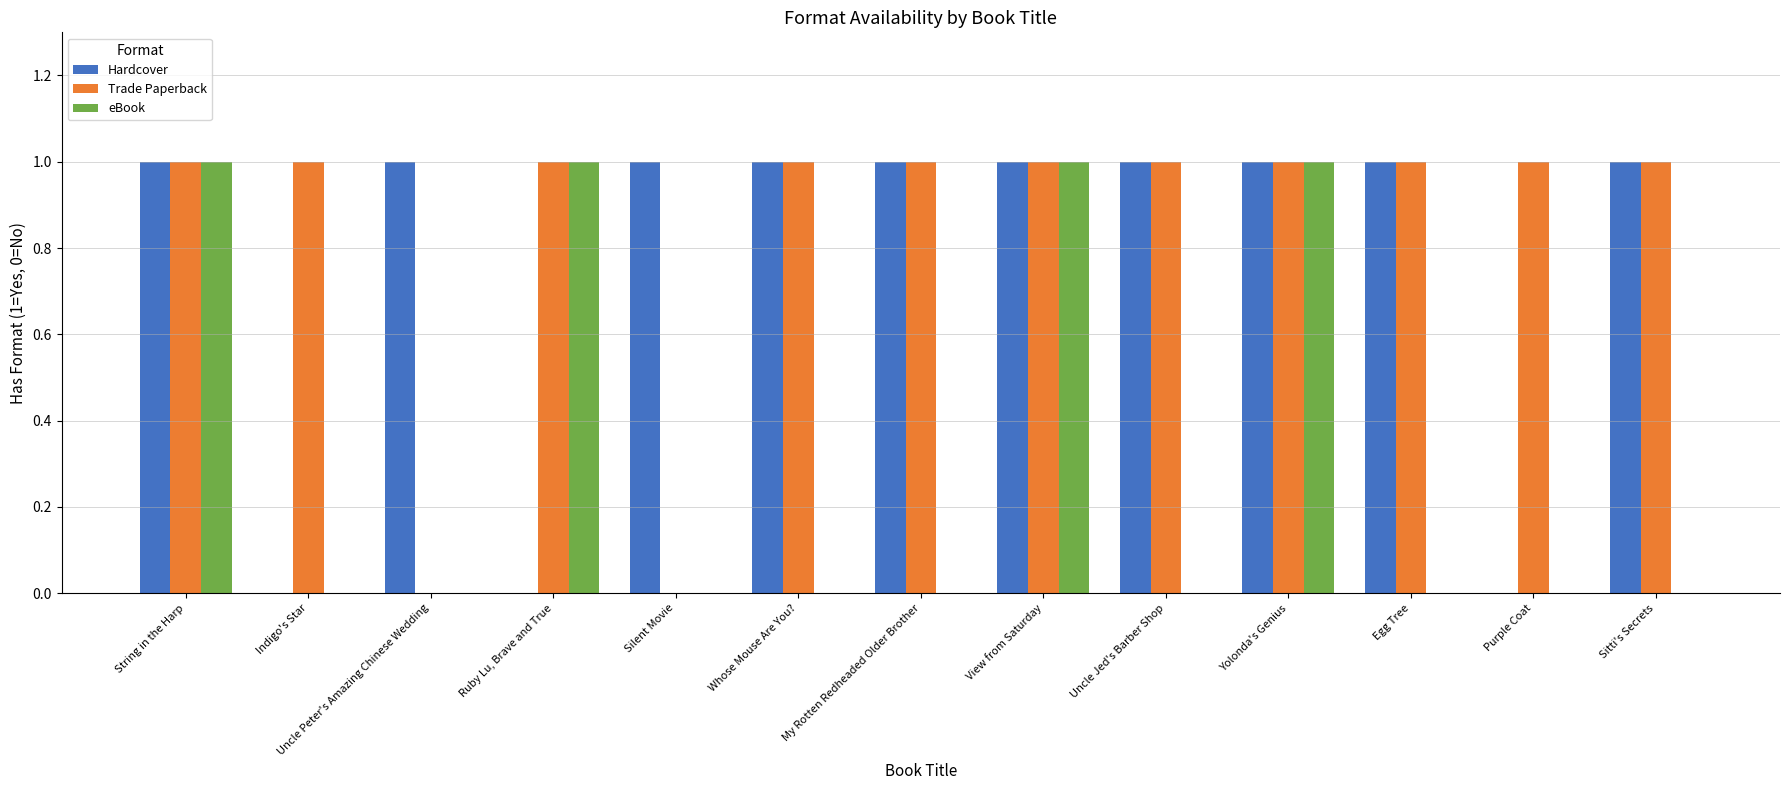

Reading left to right, list all the values displayed in this chart.

Hardcover: 1	0	1	0	1	1	1	1	1	1	1	0	1
Trade Paperback: 1	1	0	1	0	1	1	1	1	1	1	1	1
eBook: 1	0	0	1	0	0	0	1	0	1	0	0	0